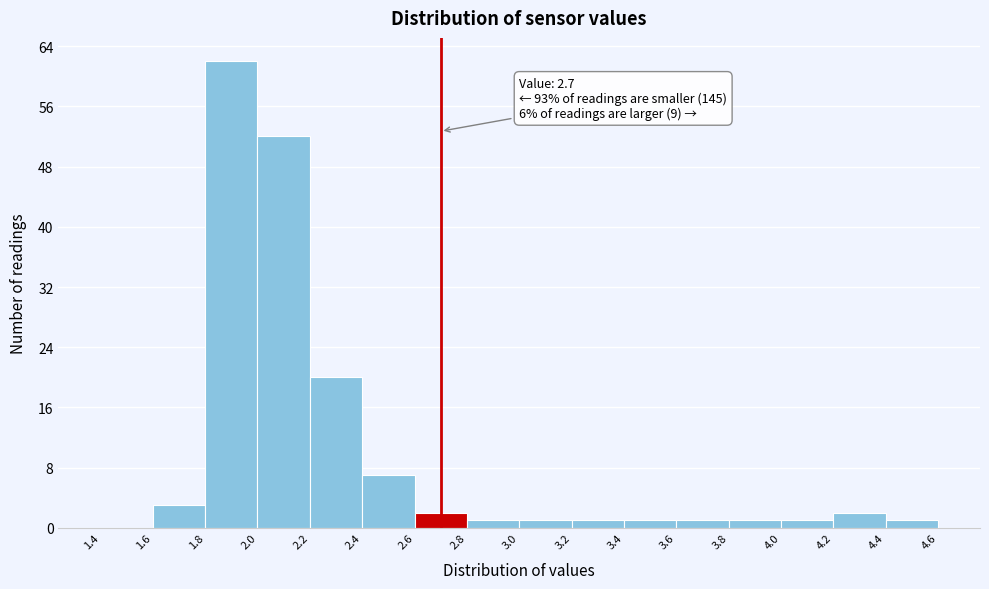

Over which range of the x-axis is the bar tallest?

1.8 to 2.0